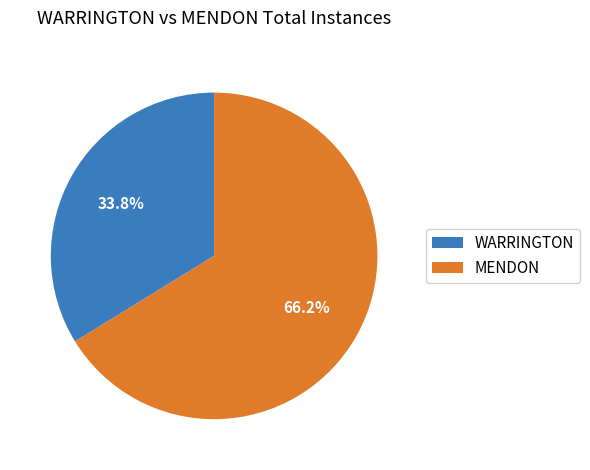

Rank the categories by value from highest to lowest.

MENDON, WARRINGTON